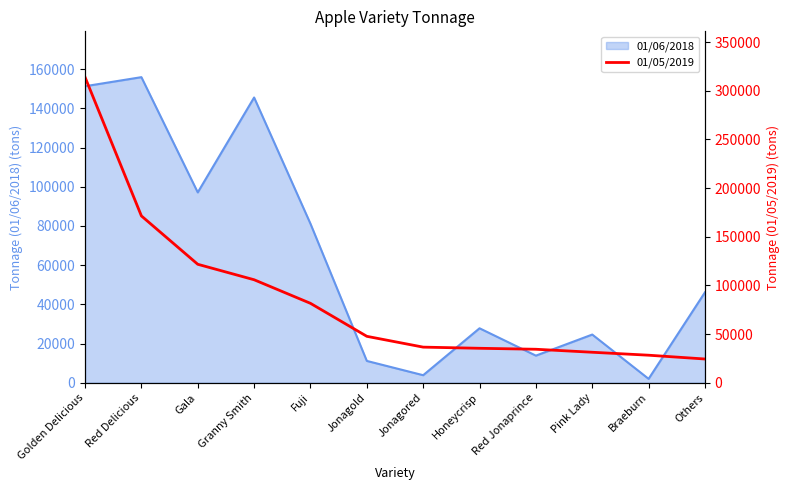

The chart shows a value of 150199 at Granny Smith. True or false?

False